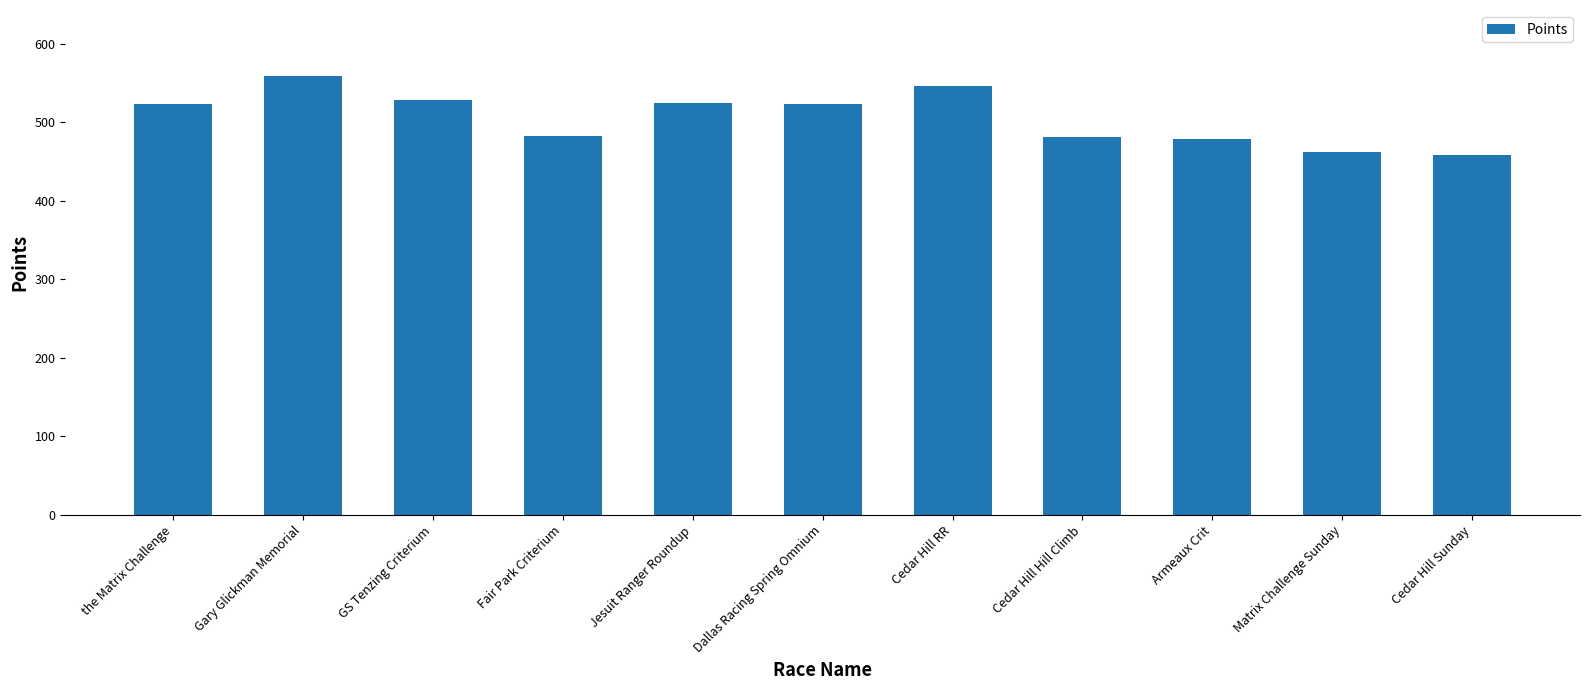

The chart shows a value of 356.6 at Gary Glickman Memorial. True or false?

False